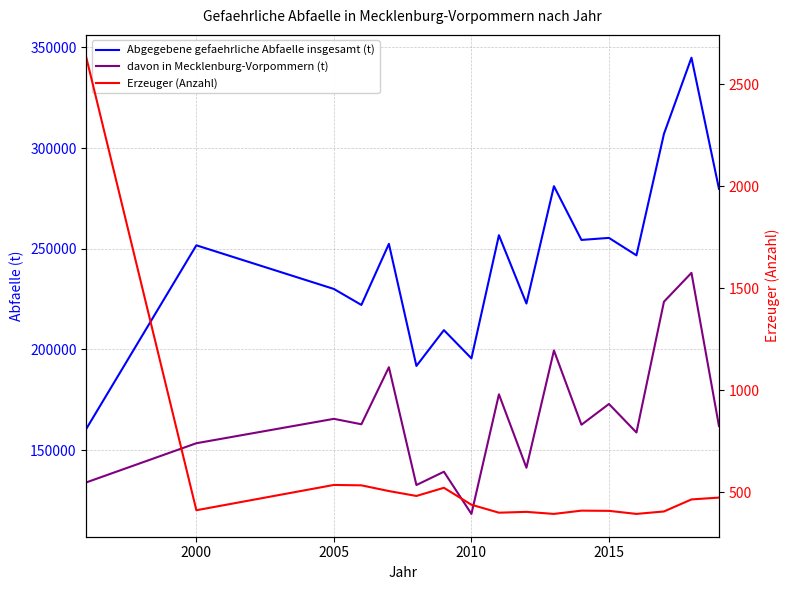

Reading left to right, what are all the values shown in this chart?

Abgegebene gefaehrliche Abfaelle insgesamt (t): 160553	251683	230000	222063	252405	191760	209552	195529	256694	222765	281049	254352	255366	246694	307048	344870	279744
davon in Mecklenburg-Vorpommern (t): 133926	153373	165488	162792	191130	132608	139218	118265	177655	141211	199457	162557	172870	158694	223677	237996	161891
Erzeuger (Anzahl): 2630	412	536	534	506	482	522	439	400	404	394	410	409	394	406	465	474